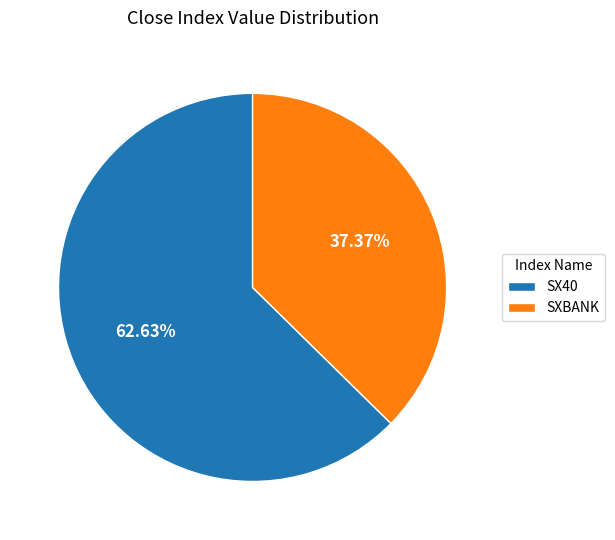

Rank the categories by value from highest to lowest.

SX40, SXBANK